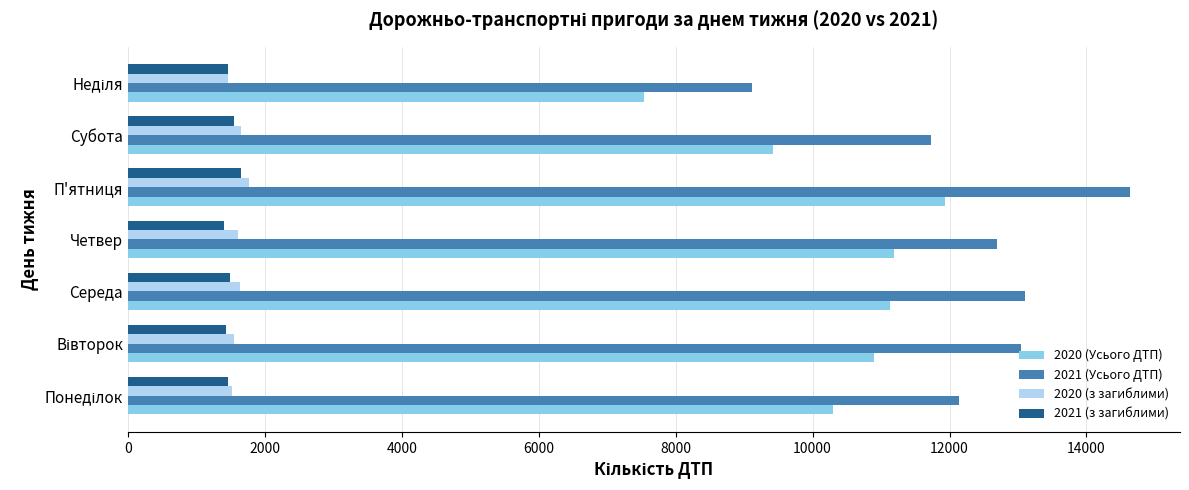

What is the average value of the 2020 (з загиблими) series?

1600